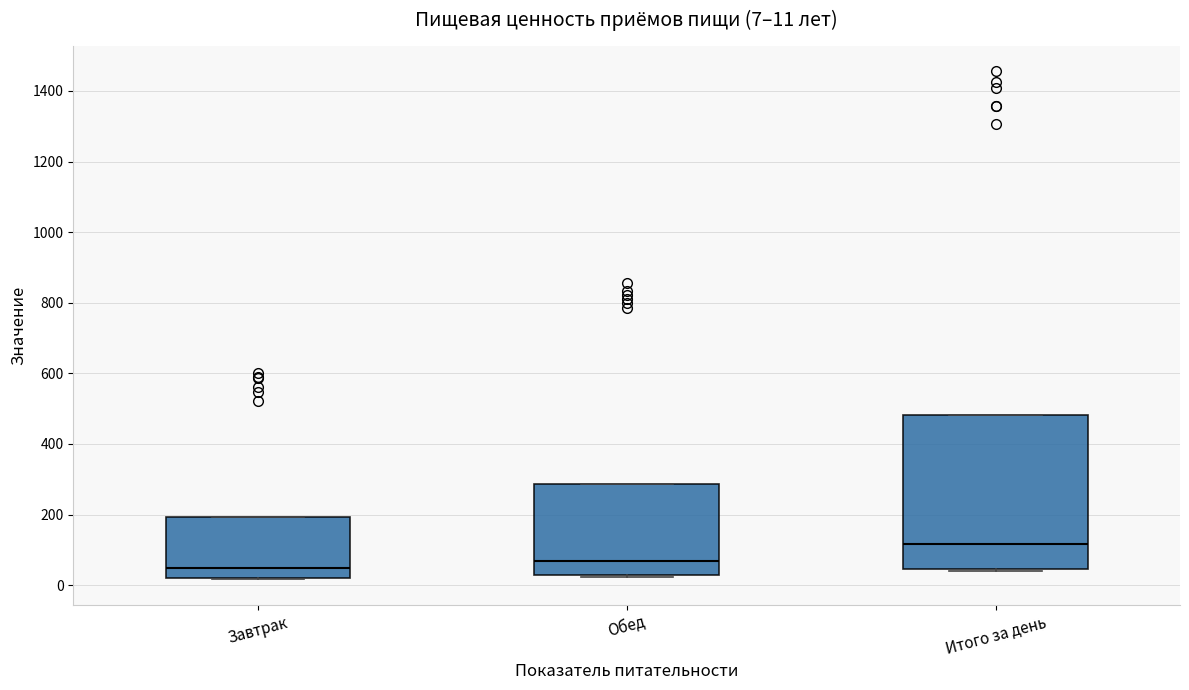

Which box has the lowest median line?

Завтрак